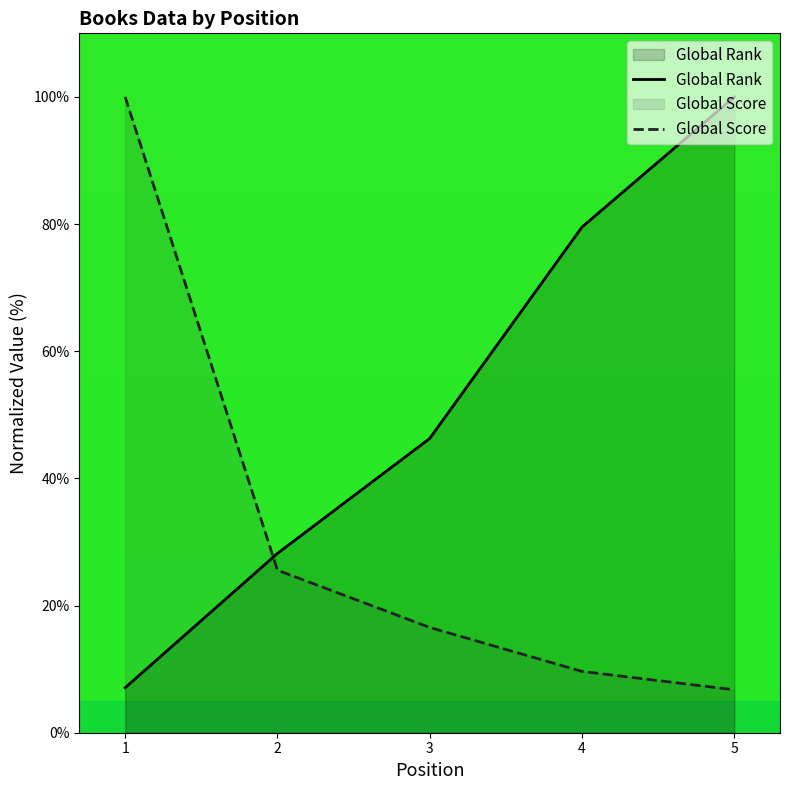

At which label does Global Rank reach its minimum?

1